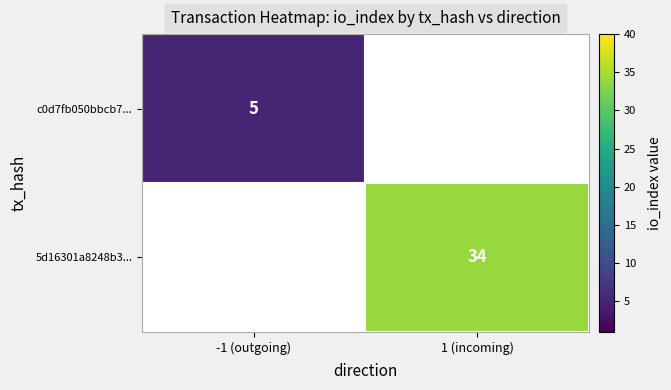

Is the value of c0d7fb050bbcb7... at -1 (outgoing) greater than the value of 5d16301a8248b3... at 1 (incoming)?

No